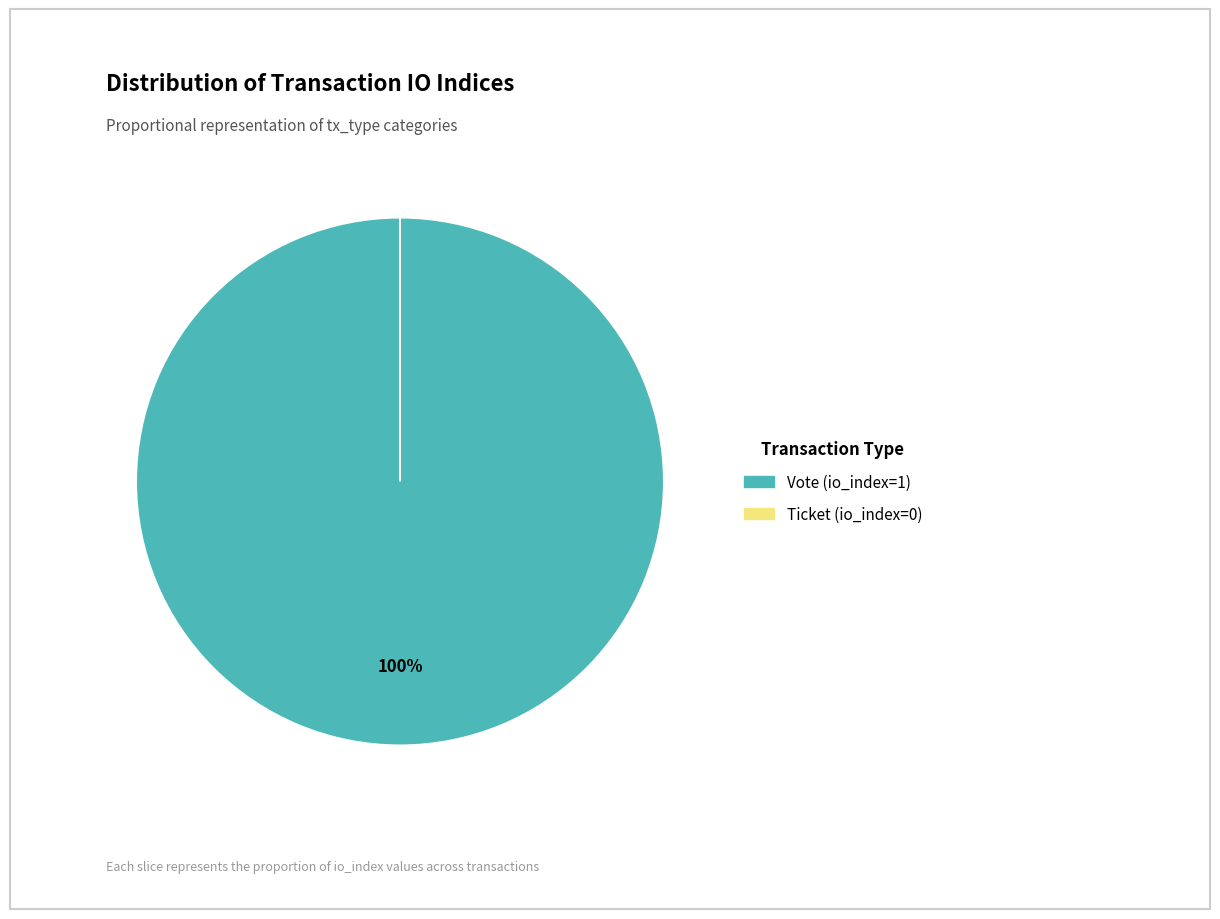

To the nearest percent, what is the difference between the largest and smallest slice percentages?

100%